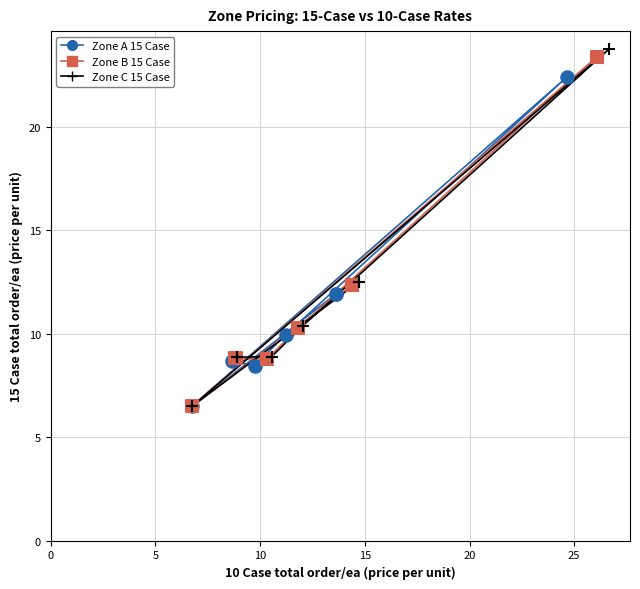

Which series has the largest Y range (max minus min)?

Zone C 15 Case